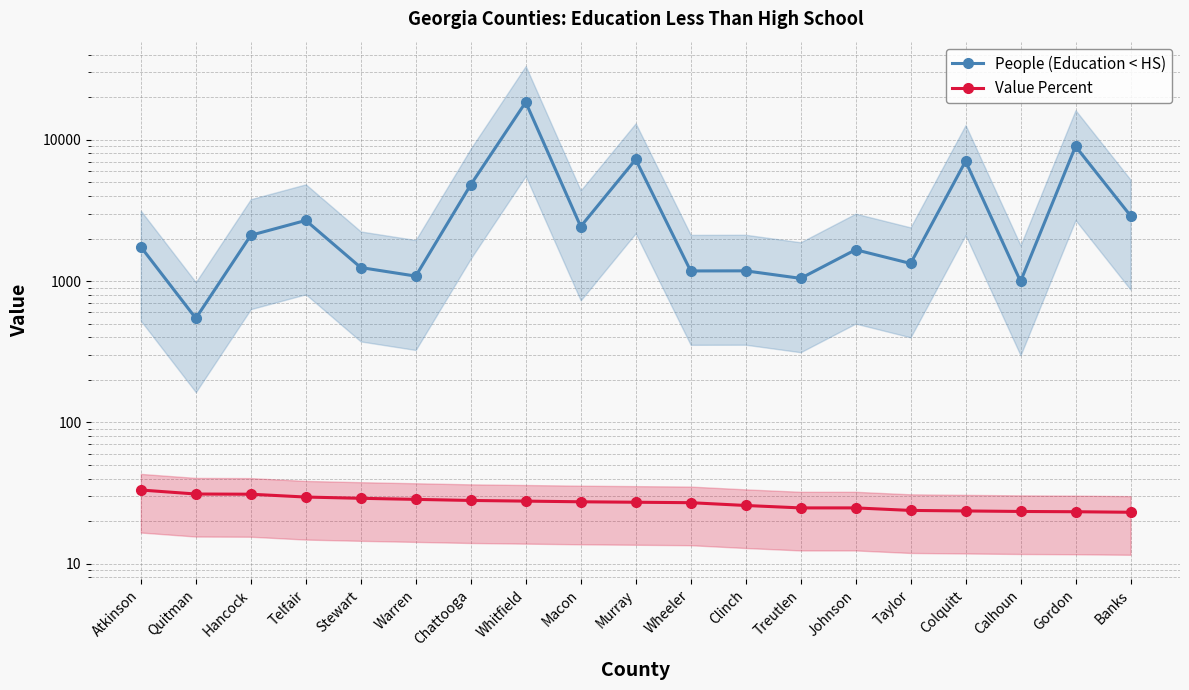

How many lines are shown in the chart?

2